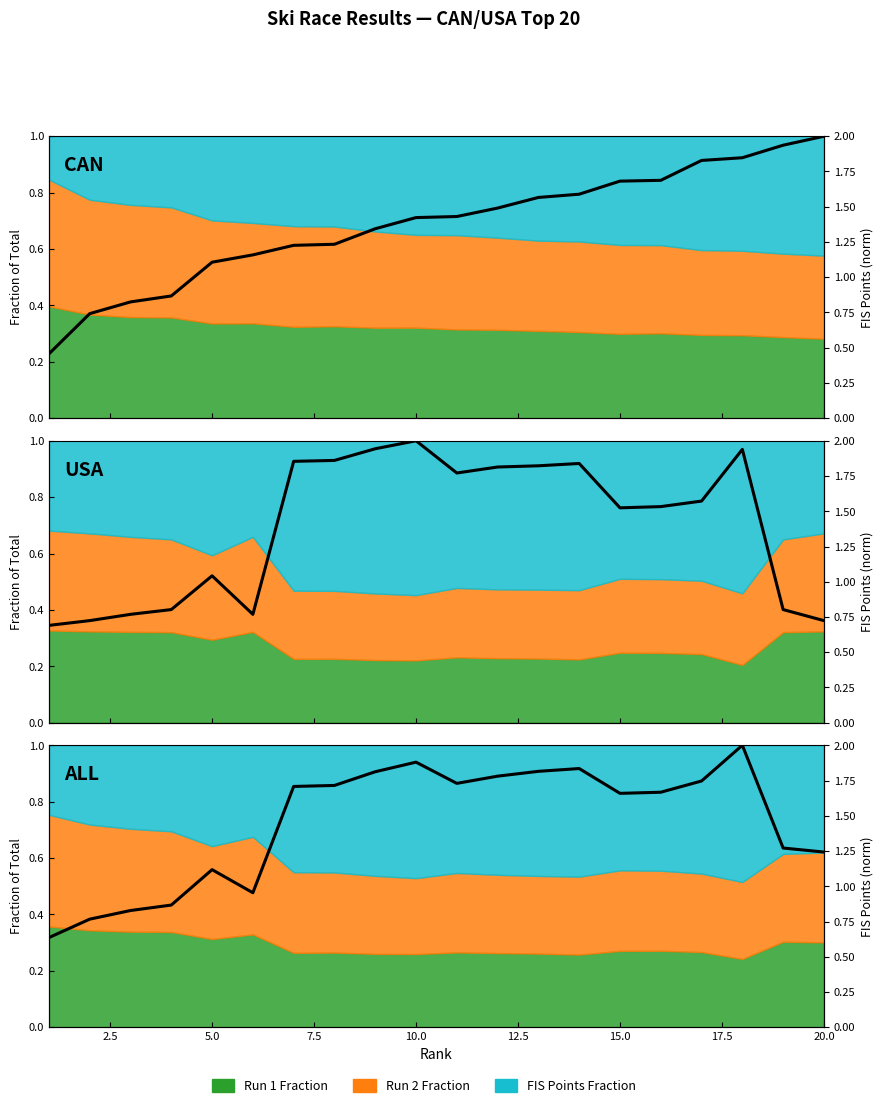

What is the greatest value displayed?

2.0